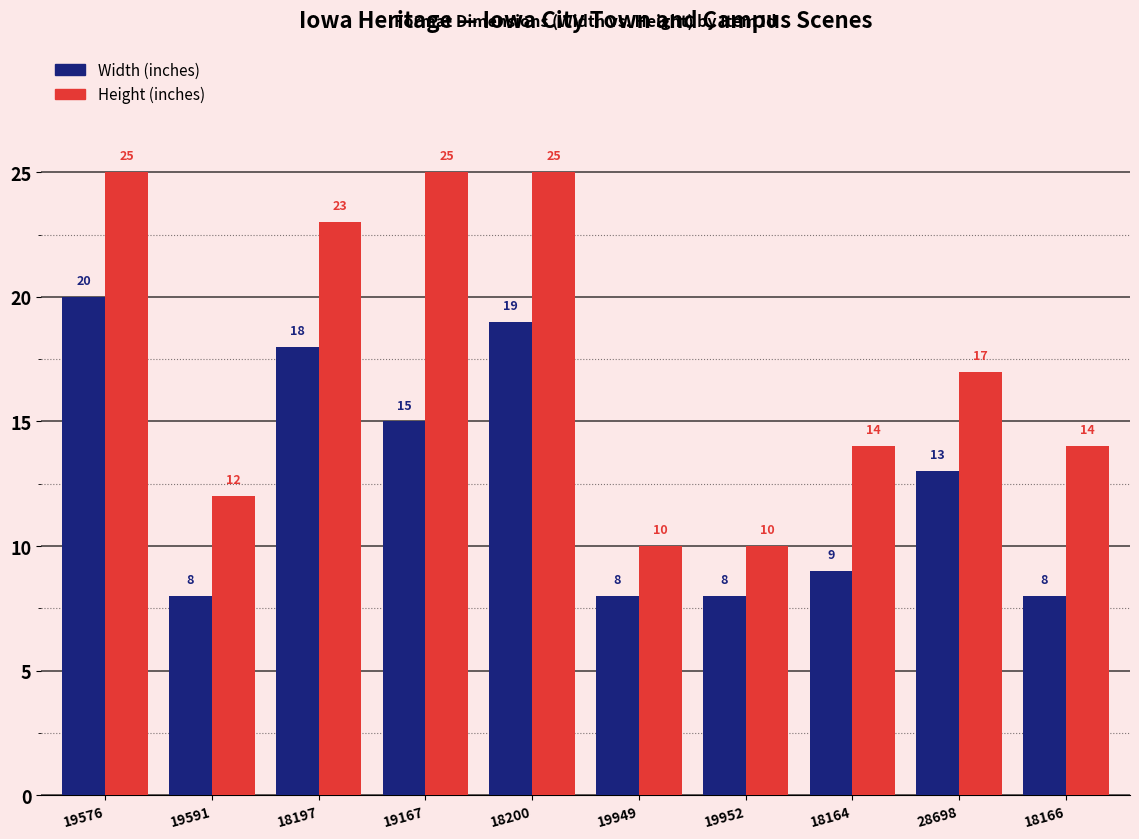

Reading right to left, transcribe all the data shown in this chart.

Width (inches): 8	13	9	8	8	19	15	18	8	20
Height (inches): 14	17	14	10	10	25	25	23	12	25